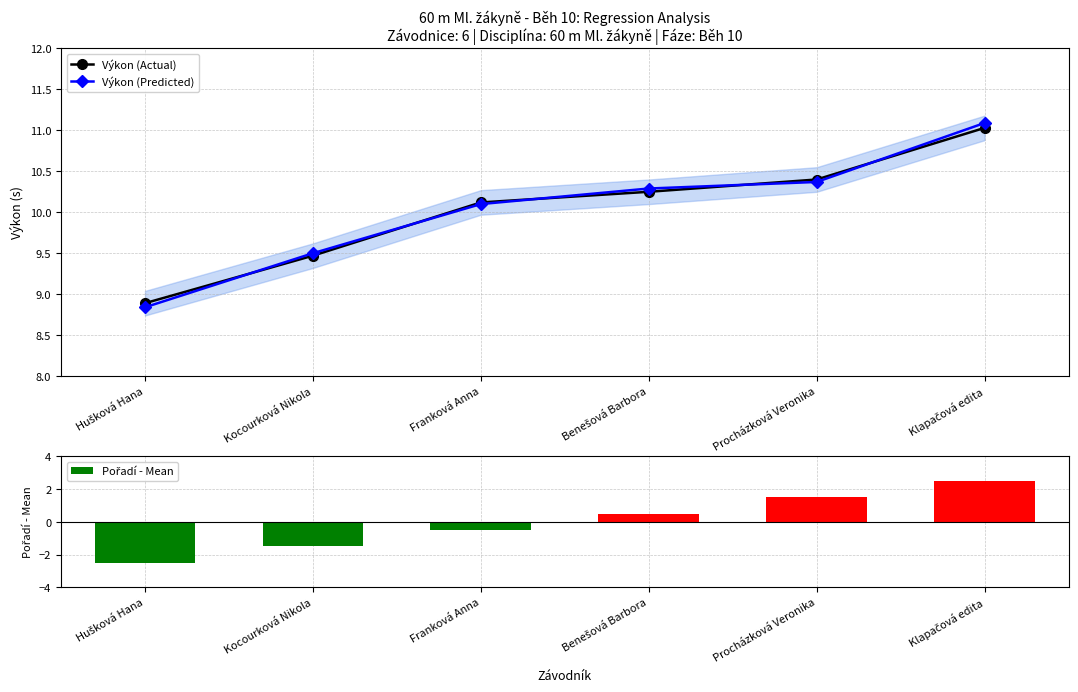

How many data points does each series have?

6